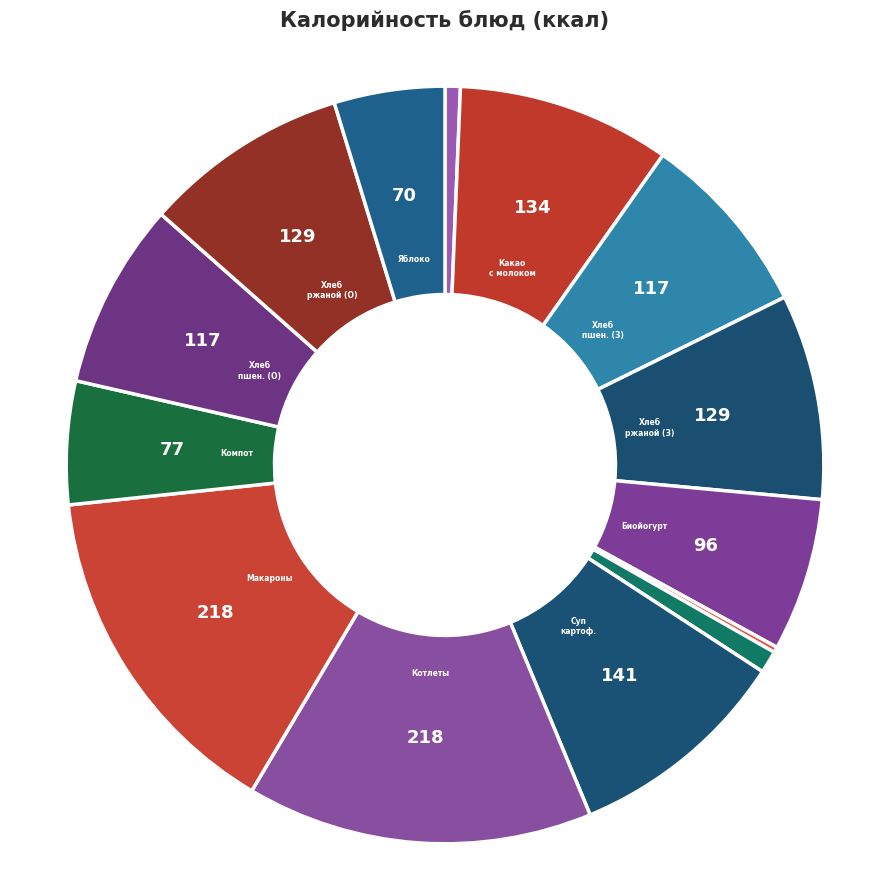

What is the smallest slice in the pie chart?

МАСЛО СЛИВОЧНОЕ